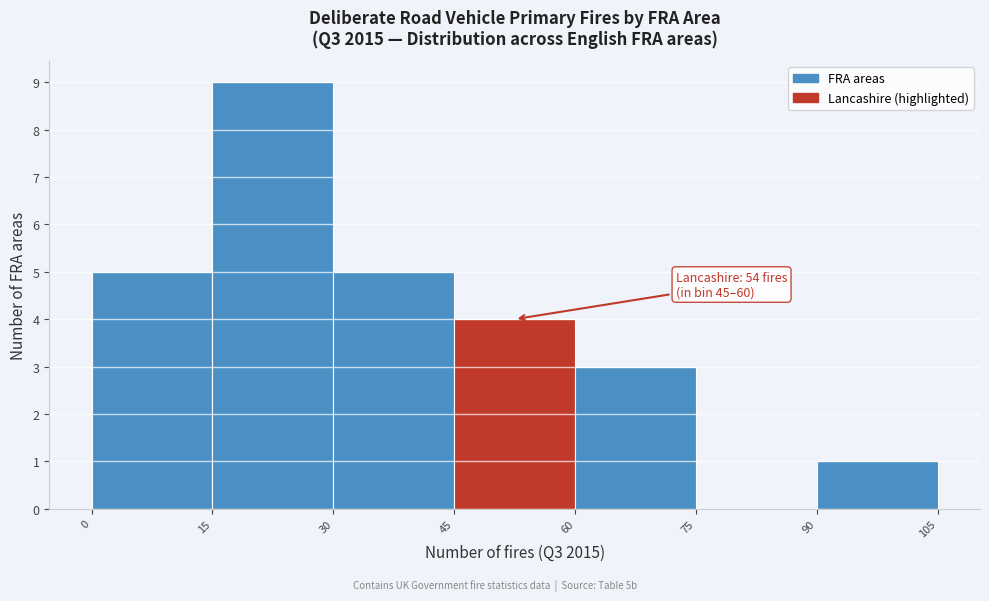

Over which range of the x-axis is the bar tallest?

15 to 30